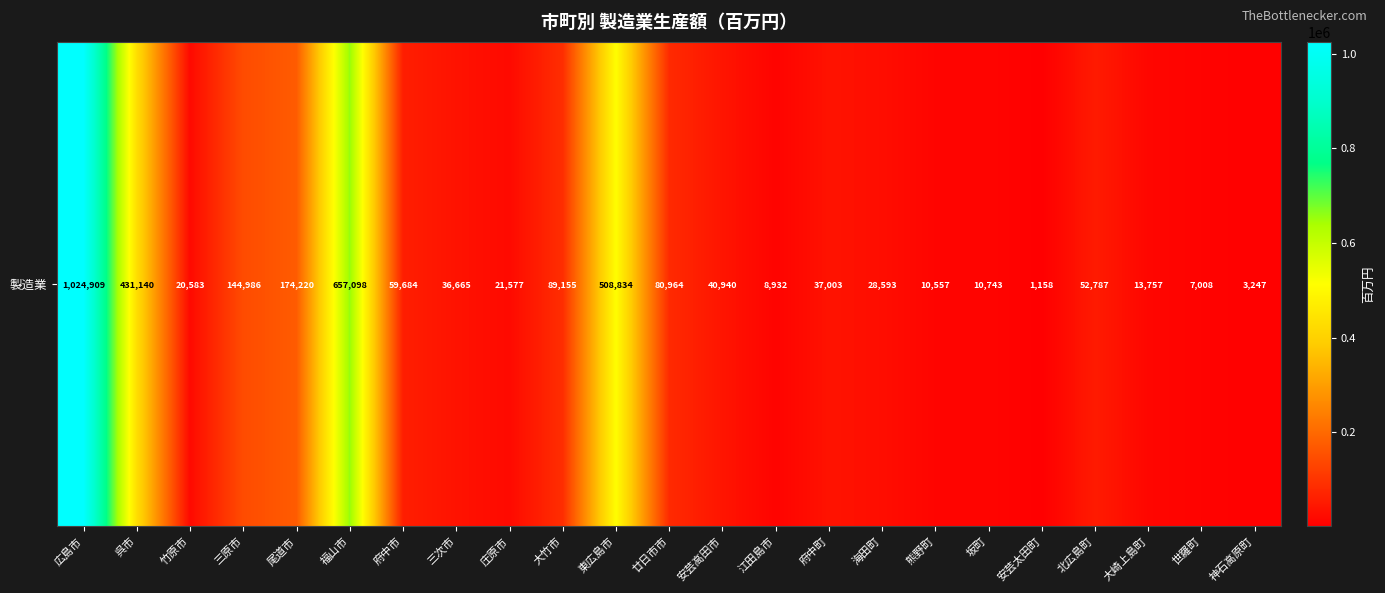

Which category has the highest value across all series?

広島市